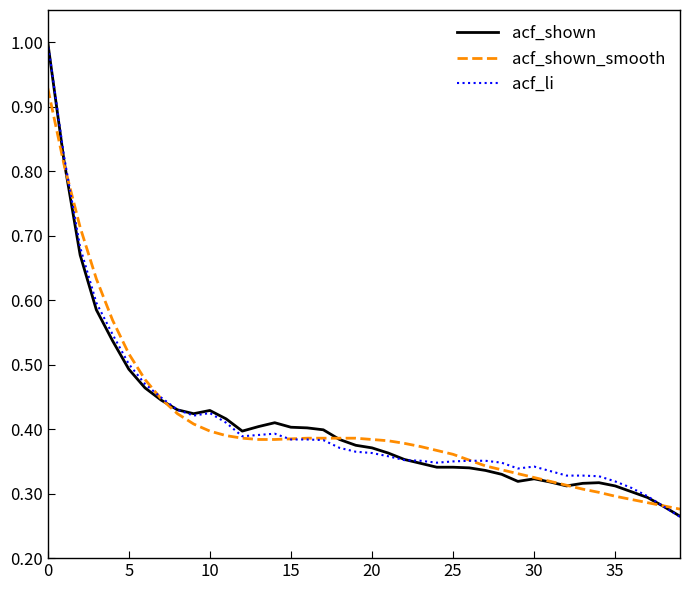

Count the number of data series in this chart.

3